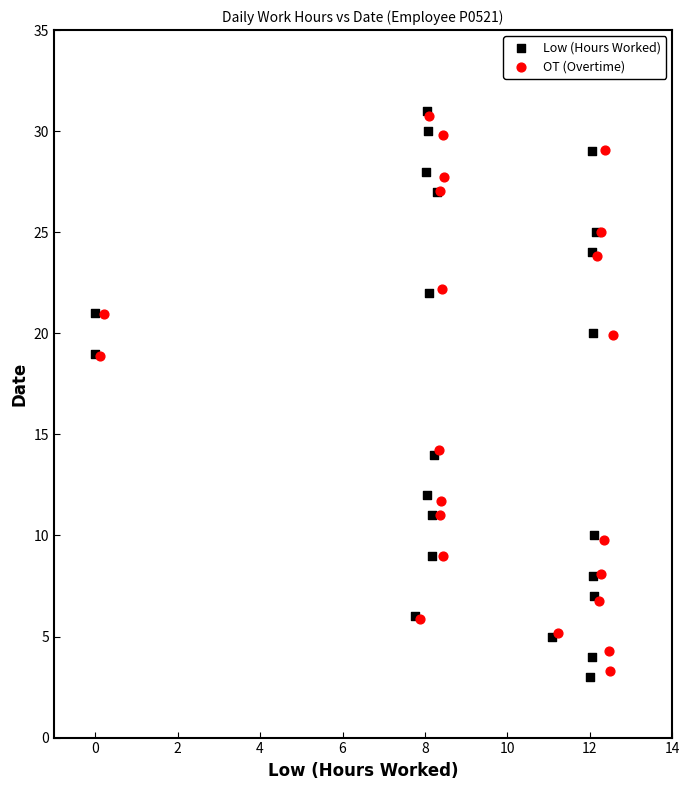

Which series has the widest spread of Y values?

Low (Hours Worked)